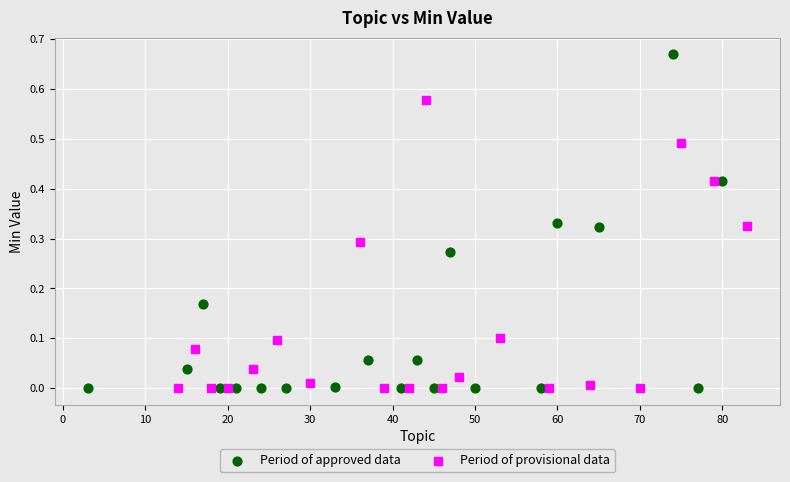

Which series contains the highest Y value?

Period of approved data